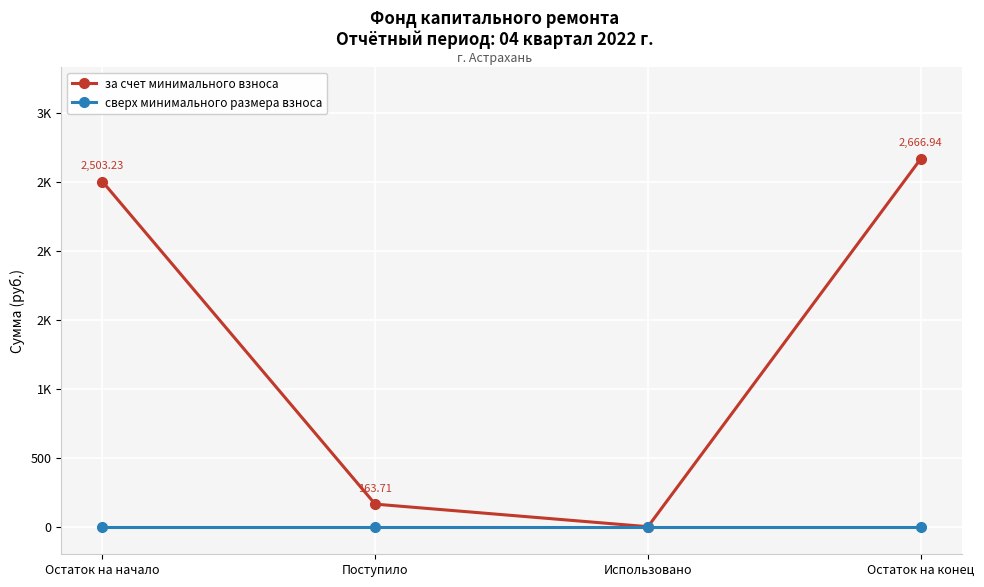

What are all the series names shown in the legend?

за счет минимального взноса, сверх минимального размера взноса